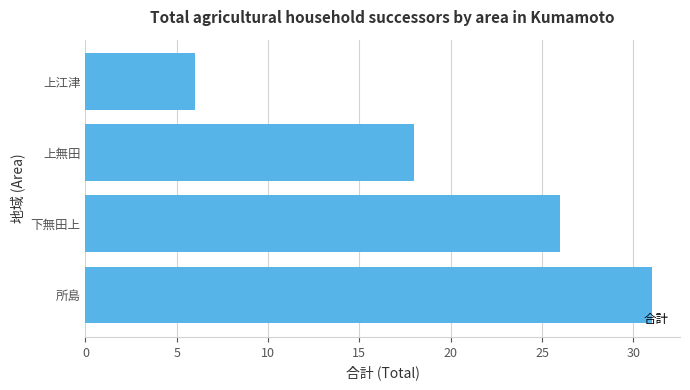

What is the difference between the second highest and second lowest values?

8